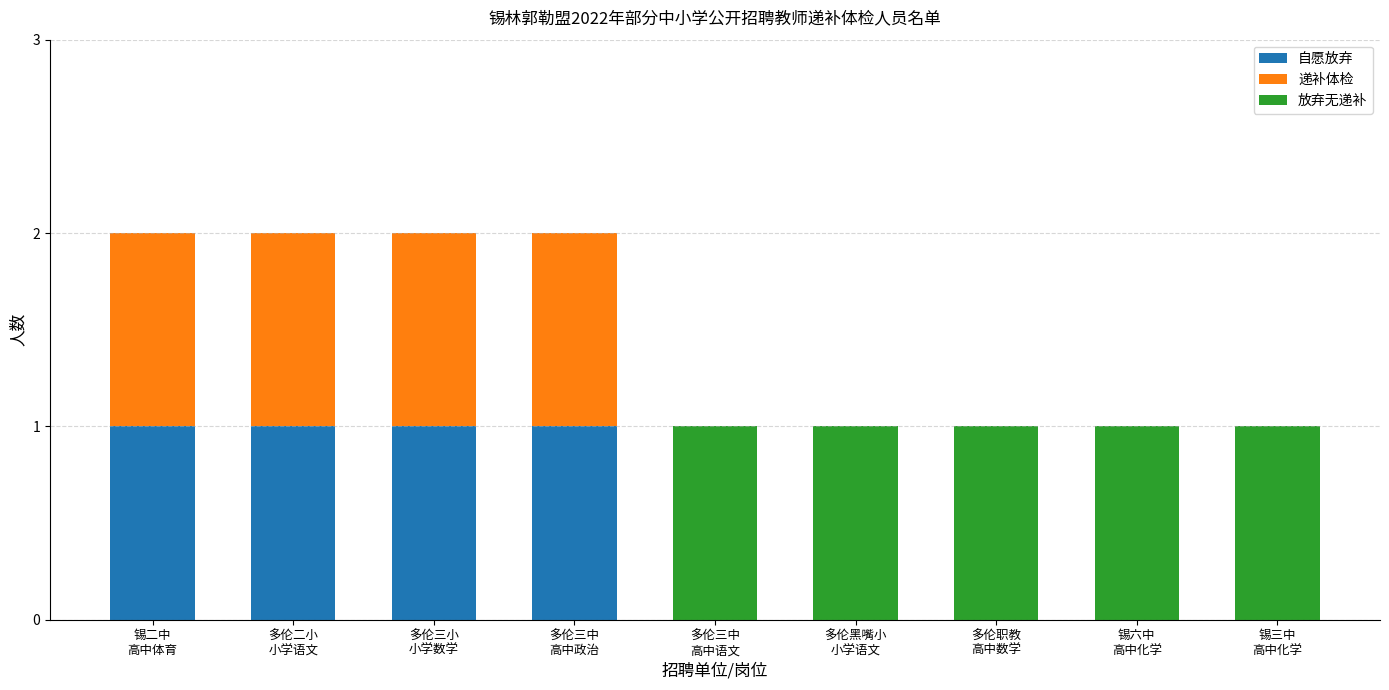

What is the sum of all 自愿放弃 values?

4